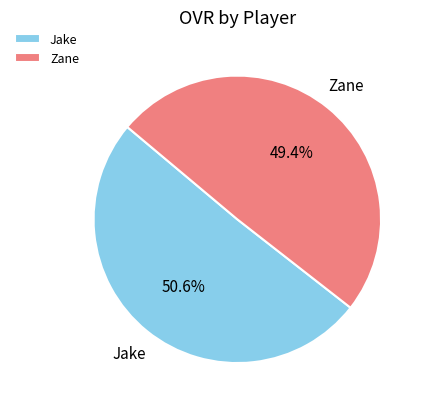

What is the total percentage of Zane and Jake?

100.0%